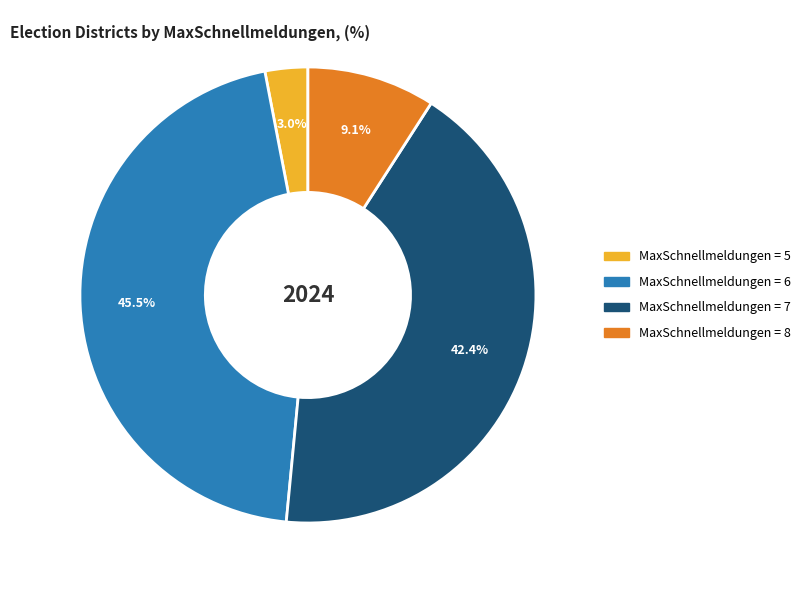

Does any single category account for the majority?

No